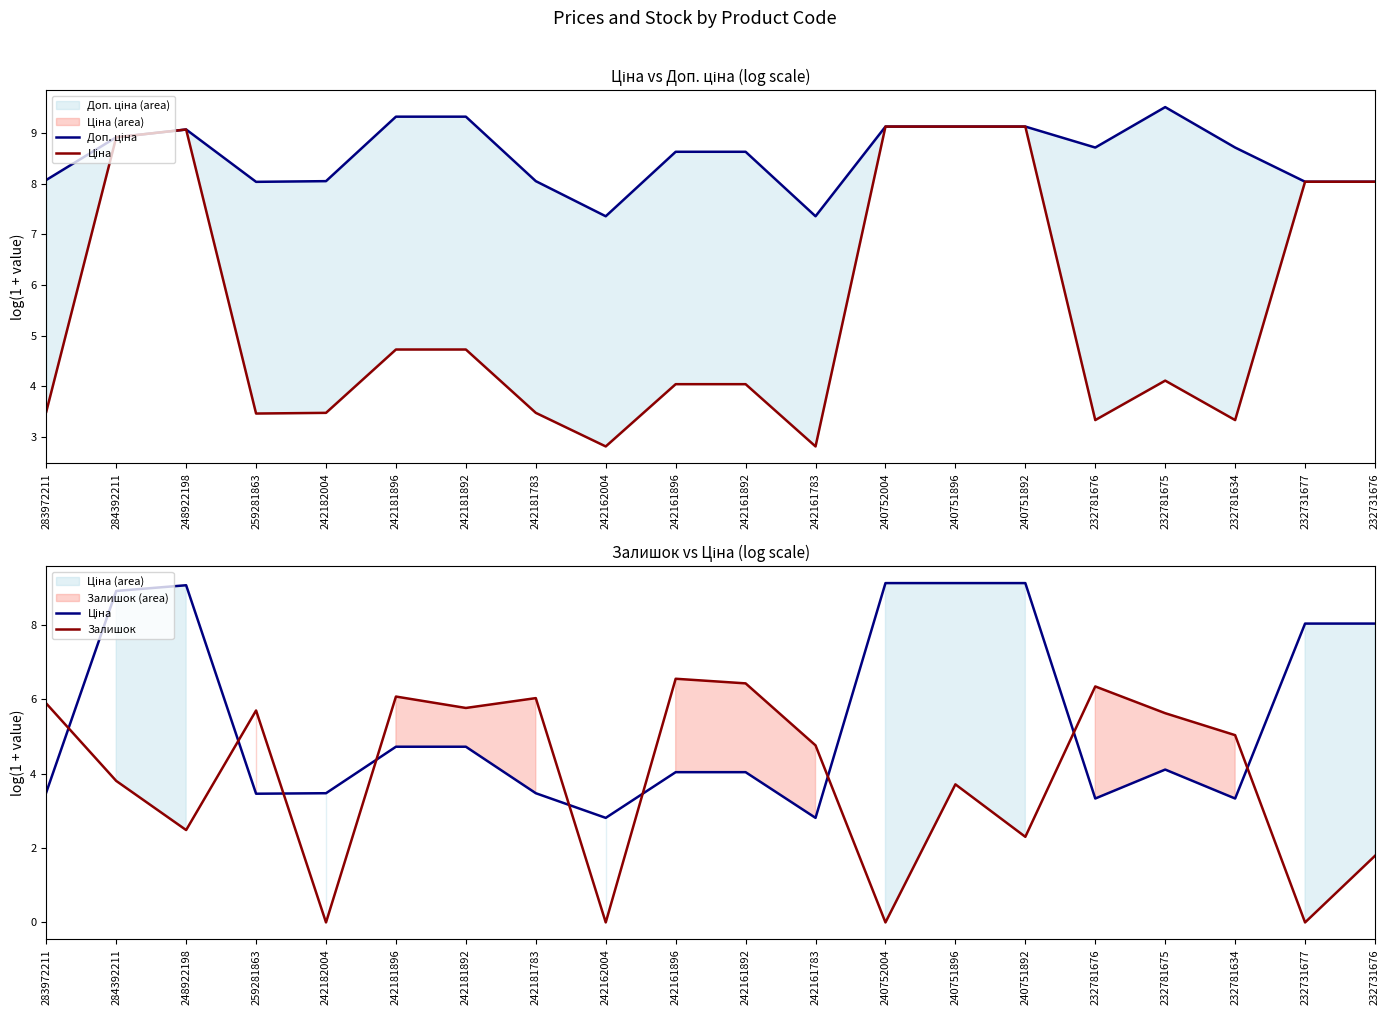

Reading left to right, list all the values displayed in this chart.

Доп. ціна: 283972211=8.1	284392211=8.9	248922198=9.1	259281863=8.0	242182004=8.0	242181896=9.3	242181892=9.3	242181783=8.0	242162004=7.4	242161896=8.6	242161892=8.6	242161783=7.4	240752004=9.1	240751896=9.1	240751892=9.1	232781676=8.7	232781675=9.5	232781634=8.7	232731677=8.0	232731676=8.0
Ціна: 283972211=3.5	284392211=8.9	248922198=9.1	259281863=3.5	242182004=3.5	242181896=4.7	242181892=4.7	242181783=3.5	242162004=2.8	242161896=4.0	242161892=4.0	242161783=2.8	240752004=9.1	240751896=9.1	240751892=9.1	232781676=3.3	232781675=4.1	232781634=3.3	232731677=8.0	232731676=8.0
Залишок: 283972211=5.9	284392211=3.8	248922198=2.5	259281863=5.7	242182004=0.0	242181896=6.1	242181892=5.8	242181783=6.0	242162004=0.0	242161896=6.6	242161892=6.4	242161783=4.8	240752004=0.0	240751896=3.7	240751892=2.3	232781676=6.3	232781675=5.6	232781634=5.0	232731677=0.0	232731676=1.8